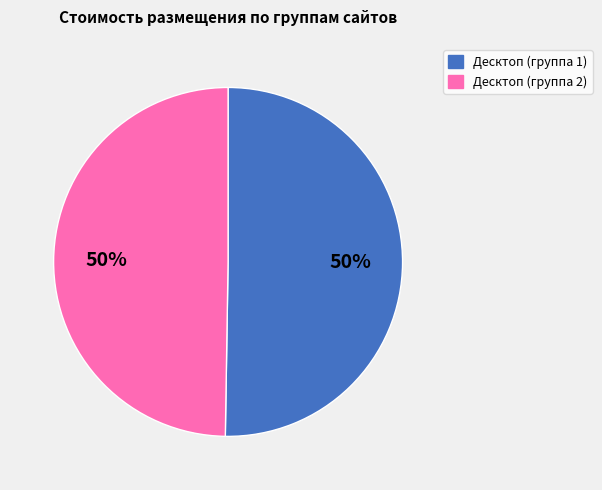

How many slices are in this pie chart?

2